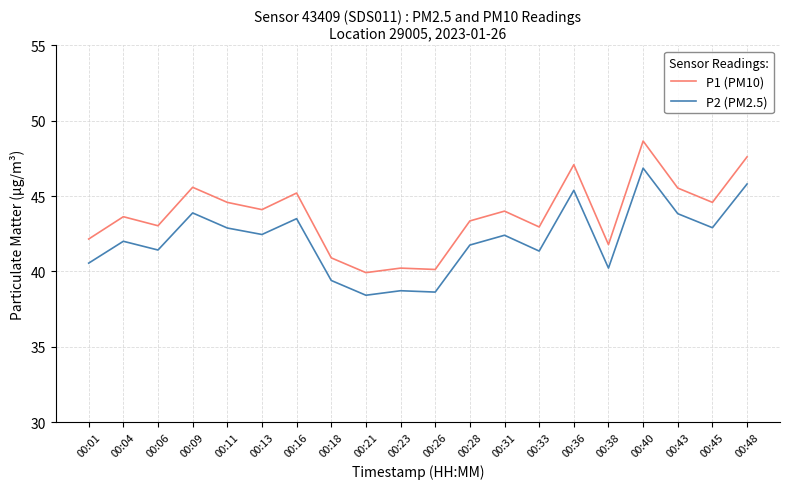

What is the spread (max minus min) of values at 00:40?

1.8